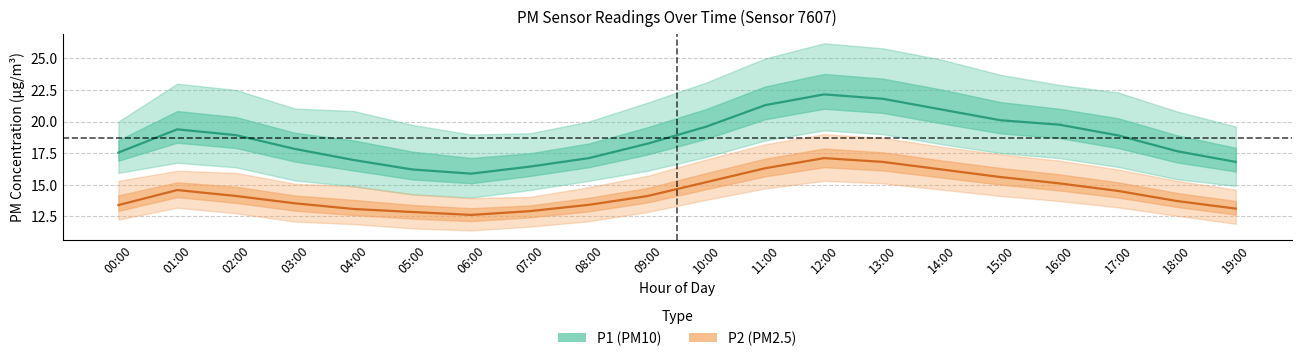

What value does the P2 (PM2.5) series have at 14:00?

16.2